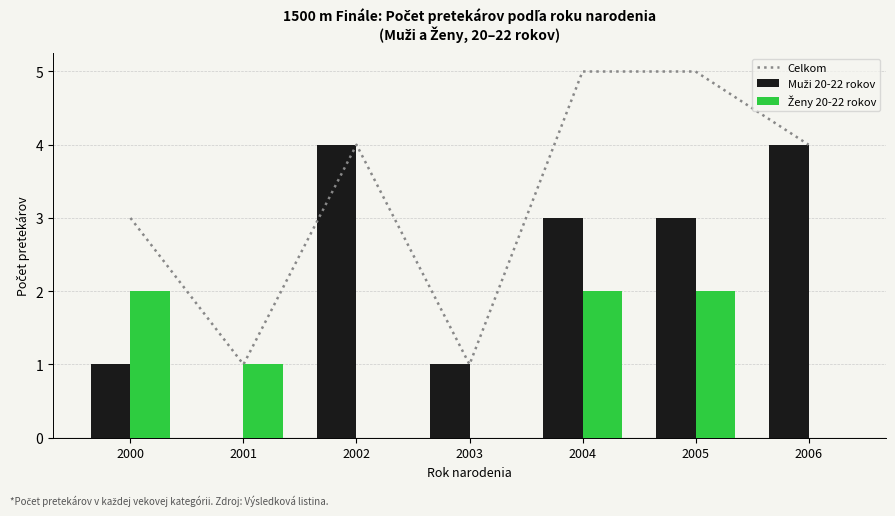

What is the sum of all Ženy 20-22 rokov values?

7